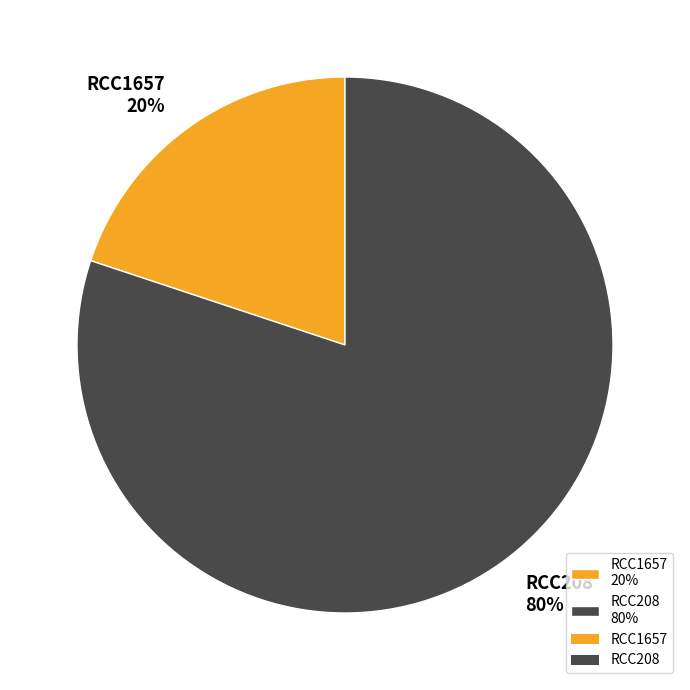

How many segments does this pie chart have?

2